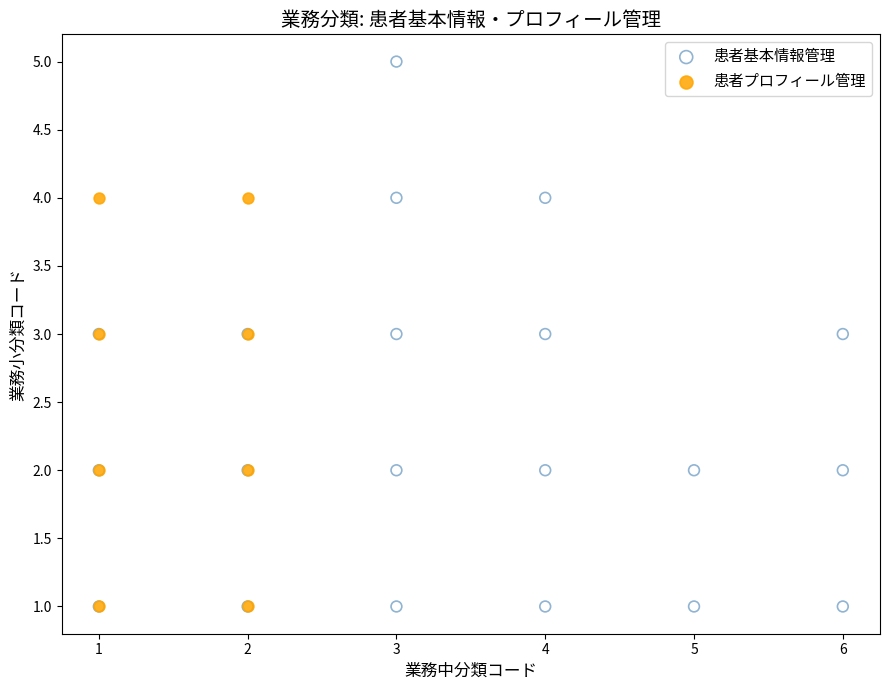

Which series has the largest Y range (max minus min)?

患者基本情報管理